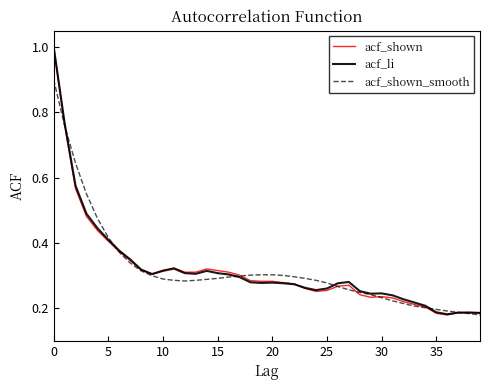

Which series has the largest range (max minus min)?

acf_shown